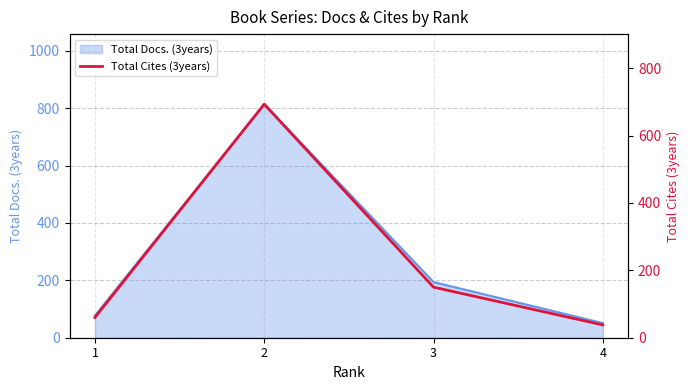

The value at 1 is 18. True or false?

False